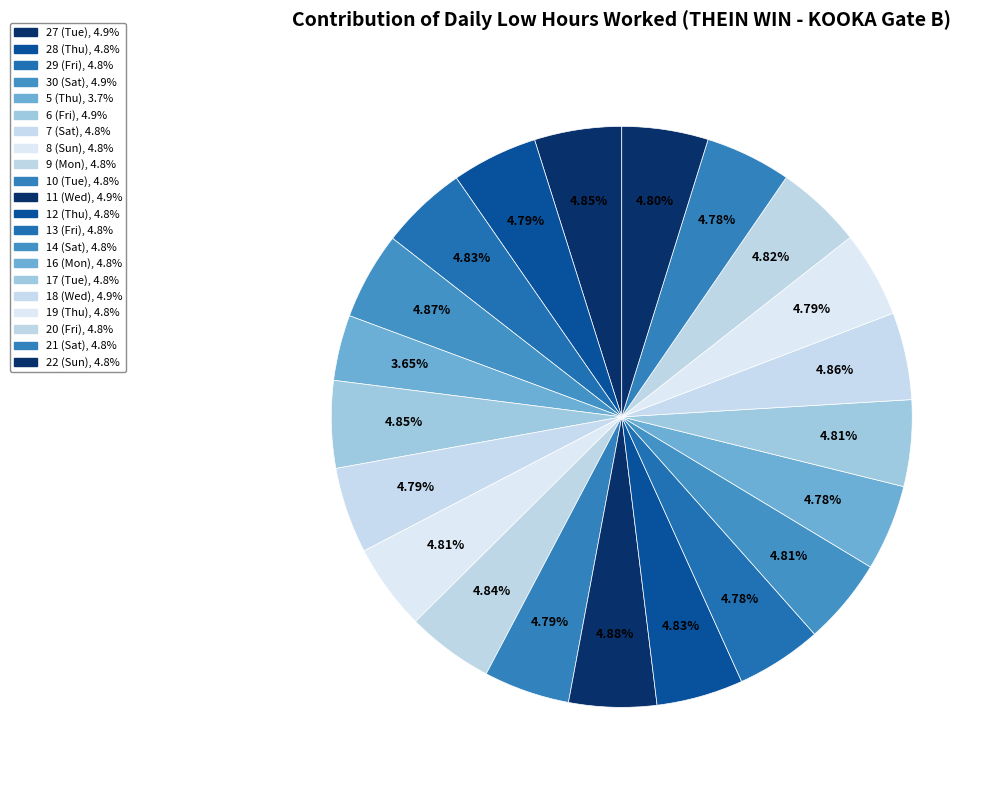

How many slices are in this pie chart?

21